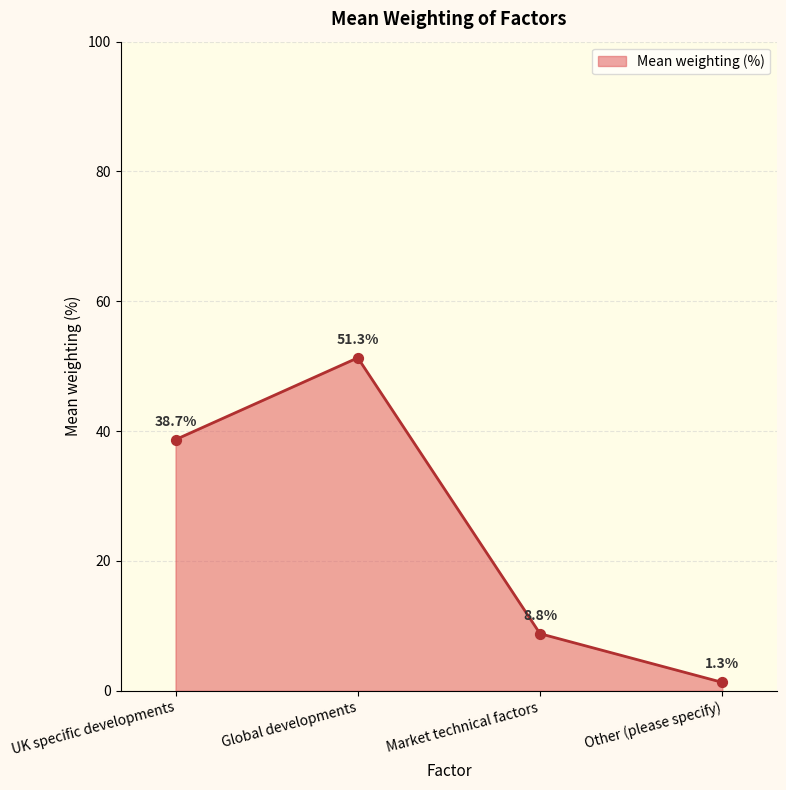

Approximately how many times larger is the value at UK specific developments compared to Global developments?

0.8